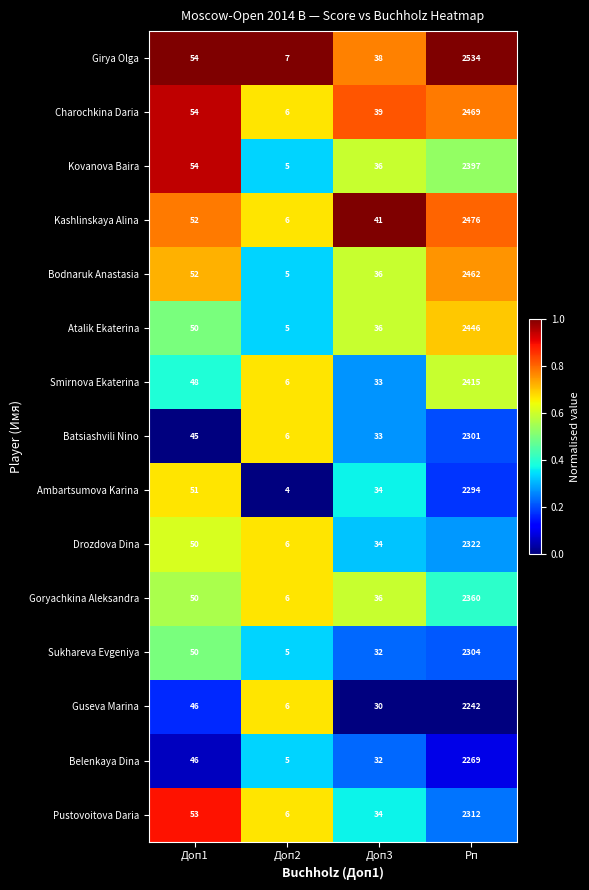

True or false: Guseva Marina has a value of 9 at Доп2.

False